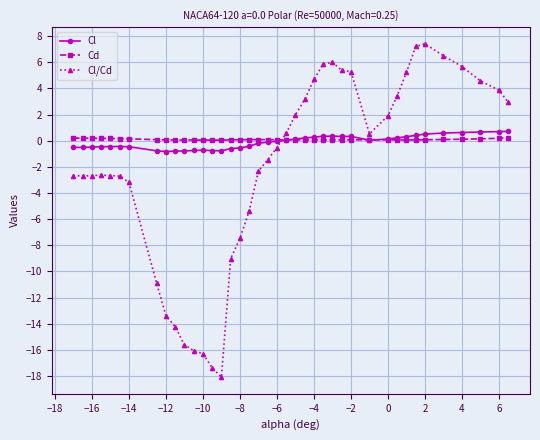

What is the maximum value shown in the chart?

7.4